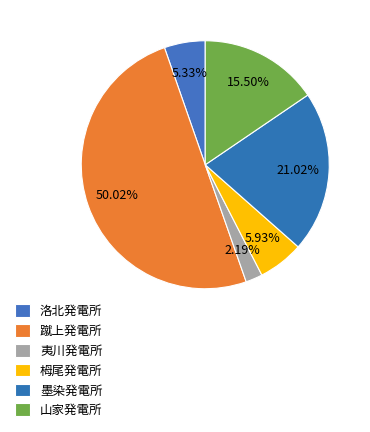

Combined, do 山家発電所 and 栂尾発電所 account for over 50%?

No